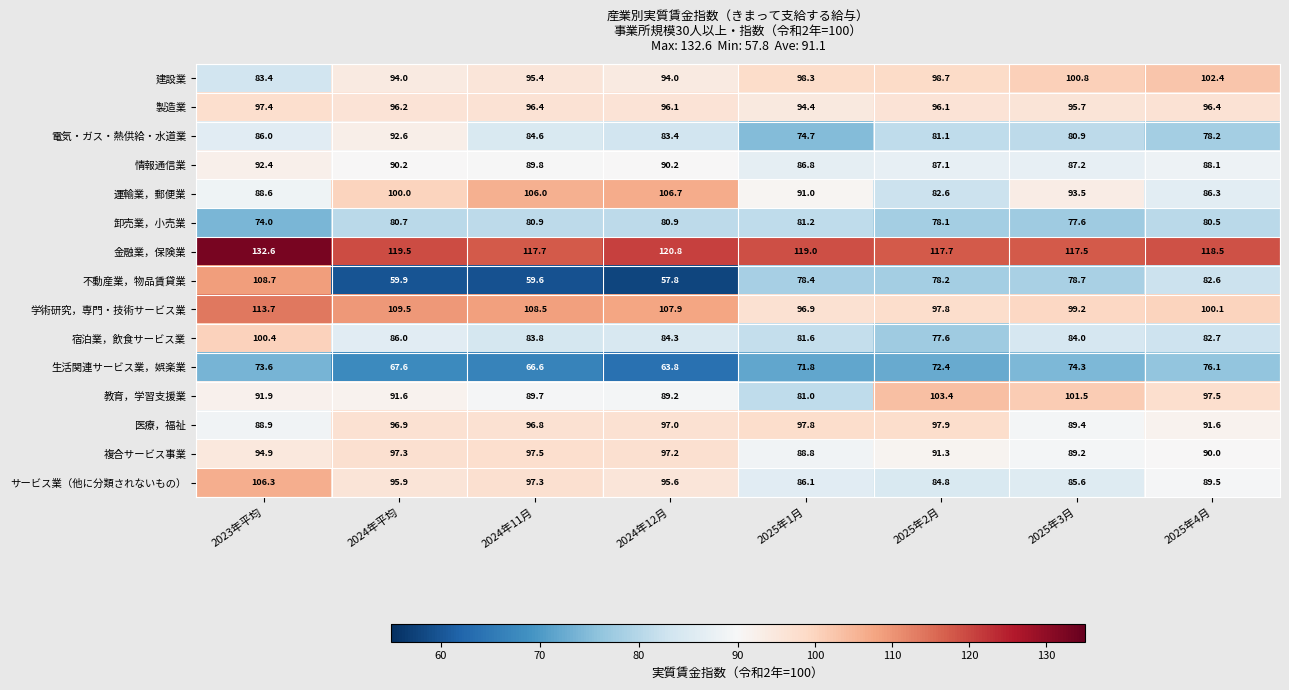

How many distinct data groups are displayed?

15